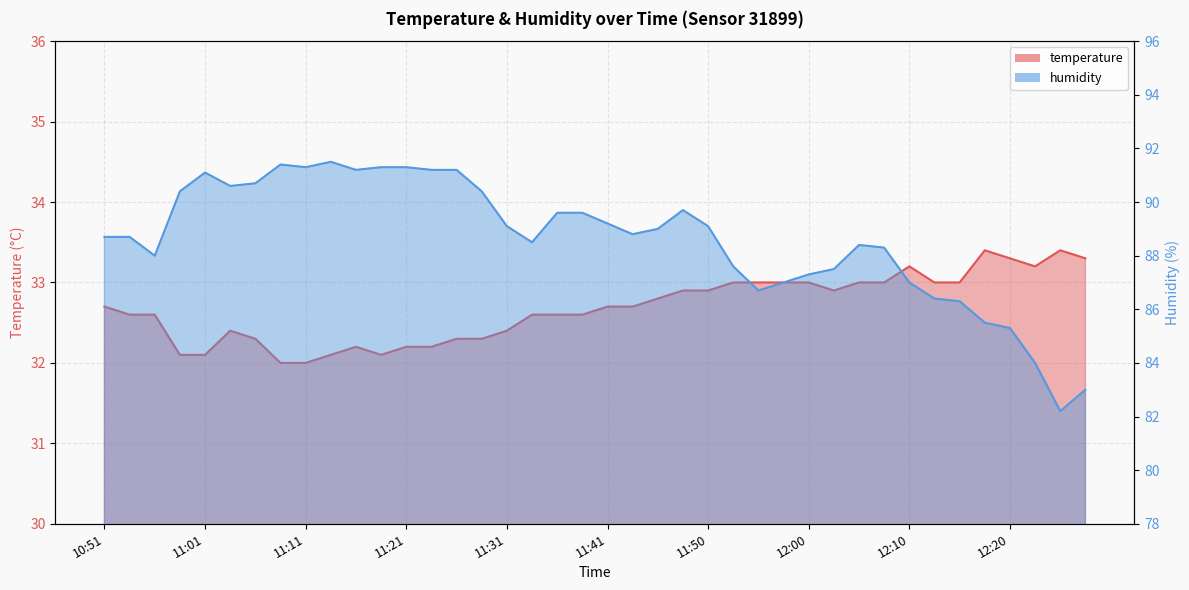

Between 12:22 and 12:27, which is larger?

12:27